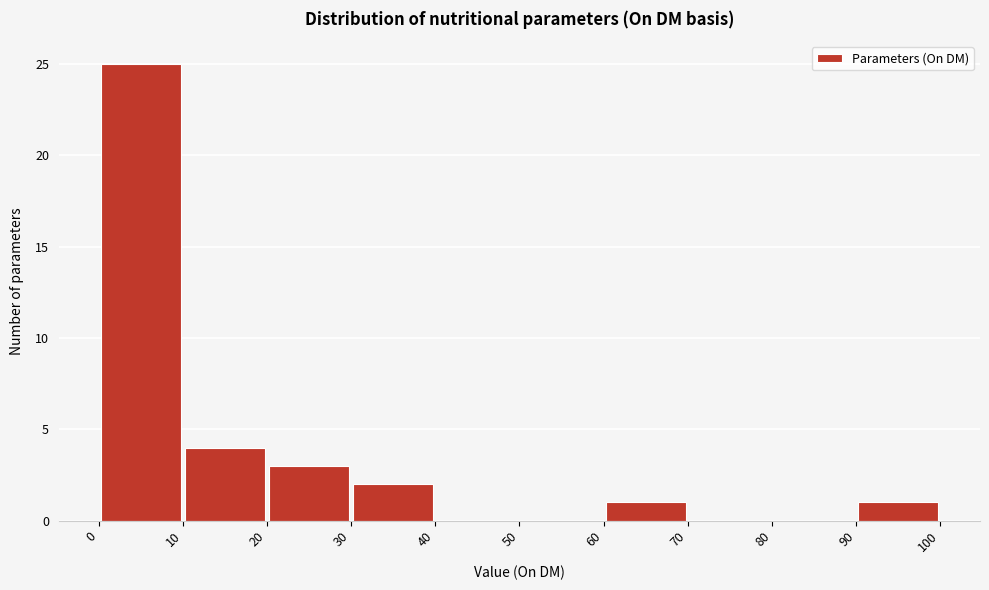

What is the height of the bar covering 20 to 30 on the x-axis? The values are not printed on the chart, so give them approximately, as read against the axis.

3